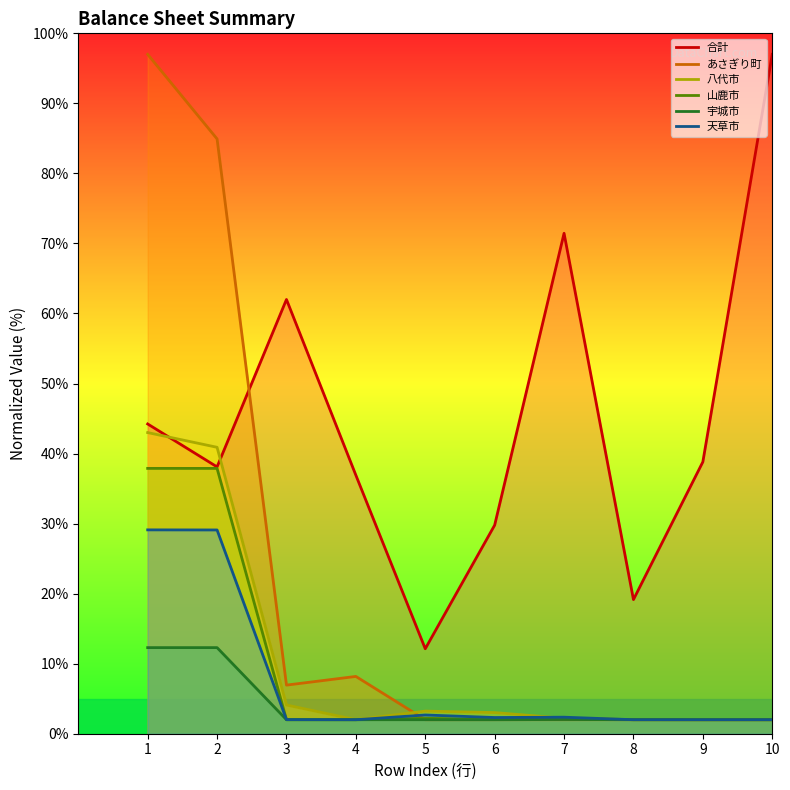

Which has a higher value, 5 or 8?

8